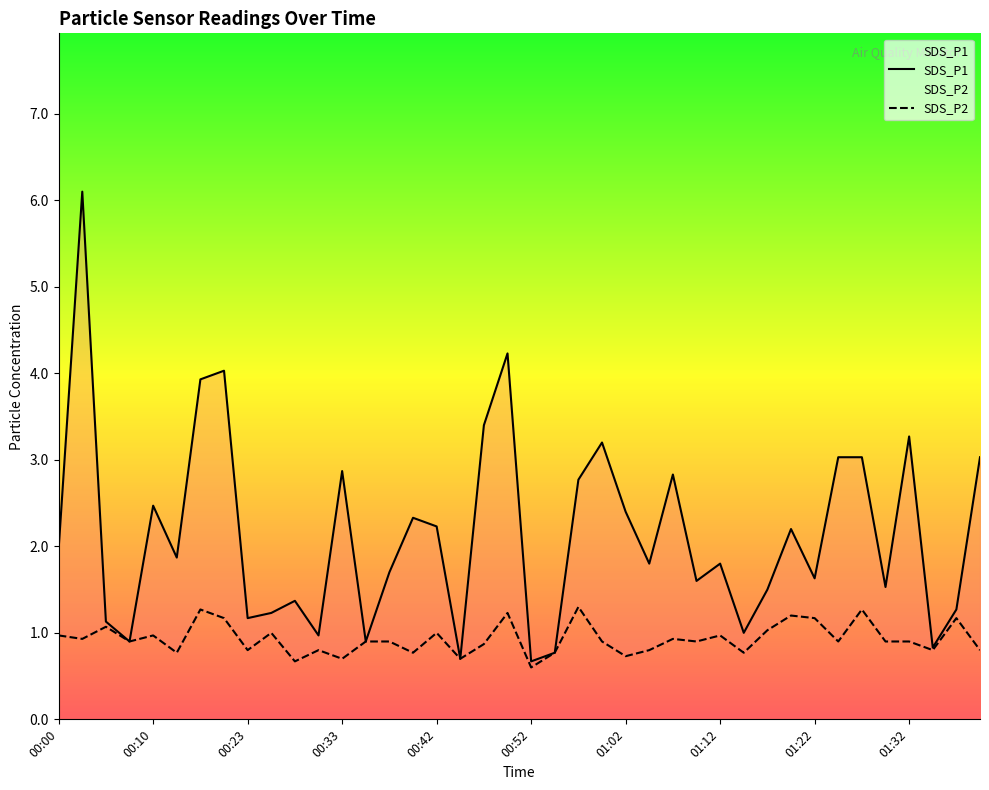

Is the value of SDS_P1 at 01:17 greater than the value of SDS_P2 at 01:00?

Yes